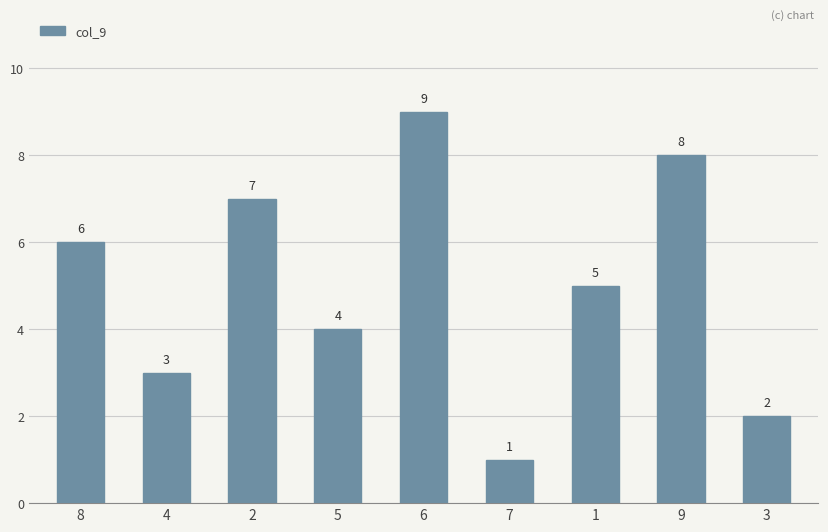

What is the value of the 9th bar from the left?

2